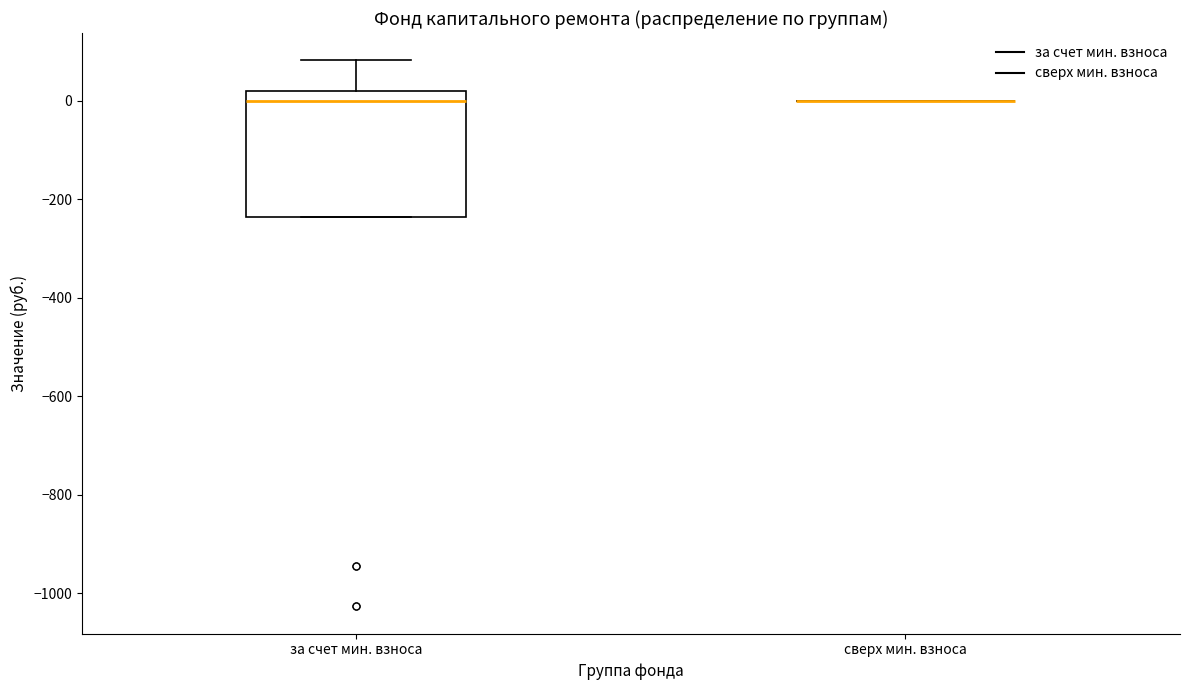

Which box is the tallest, from its lower edge to its upper edge?

за счет мин. взноса